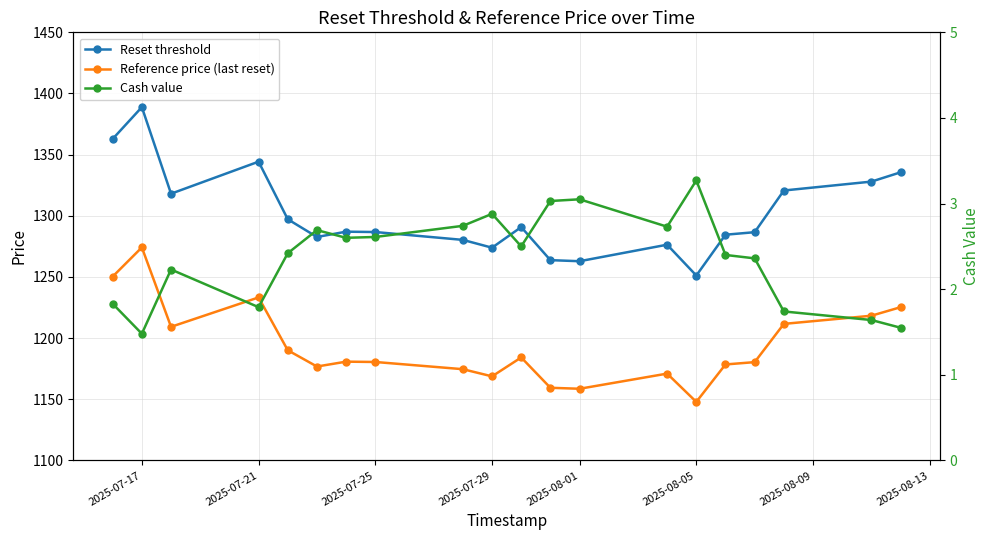

What is the average value of the Reference price (last reset) series?

1193.7